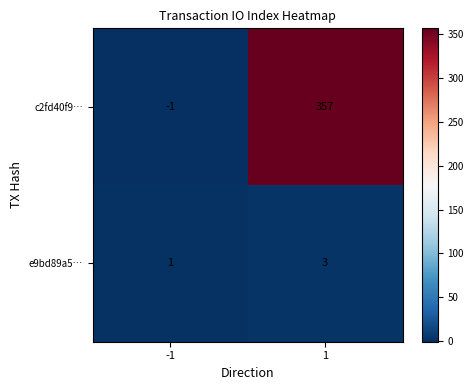

Is it true that e9bd89a5… equals 2 at -1?

False